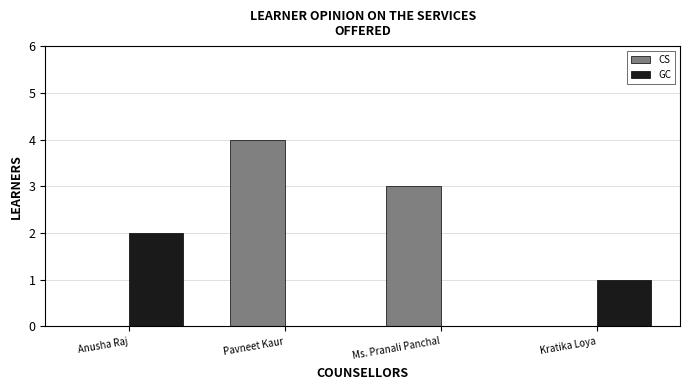

Which category has the highest value in the GC series?

Anusha Raj